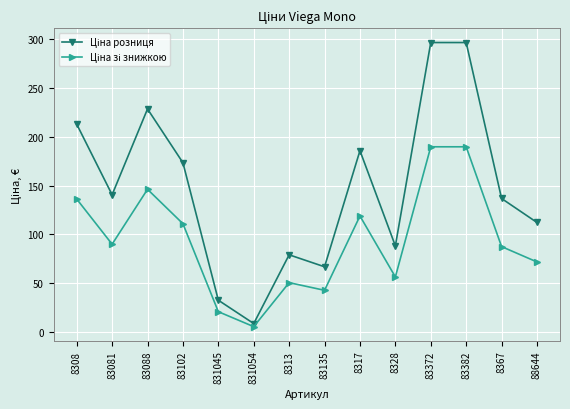

What is the total value across all series at 83088?

374.5